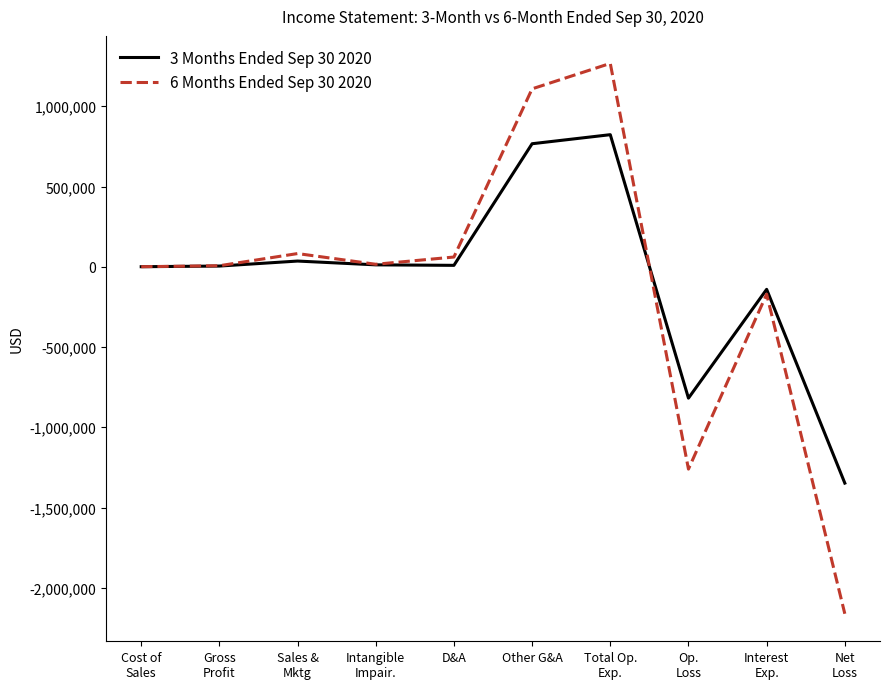

Is it true that 6 Months Ended Sep 30 2020 equals 1108578 at Other G&A?

True